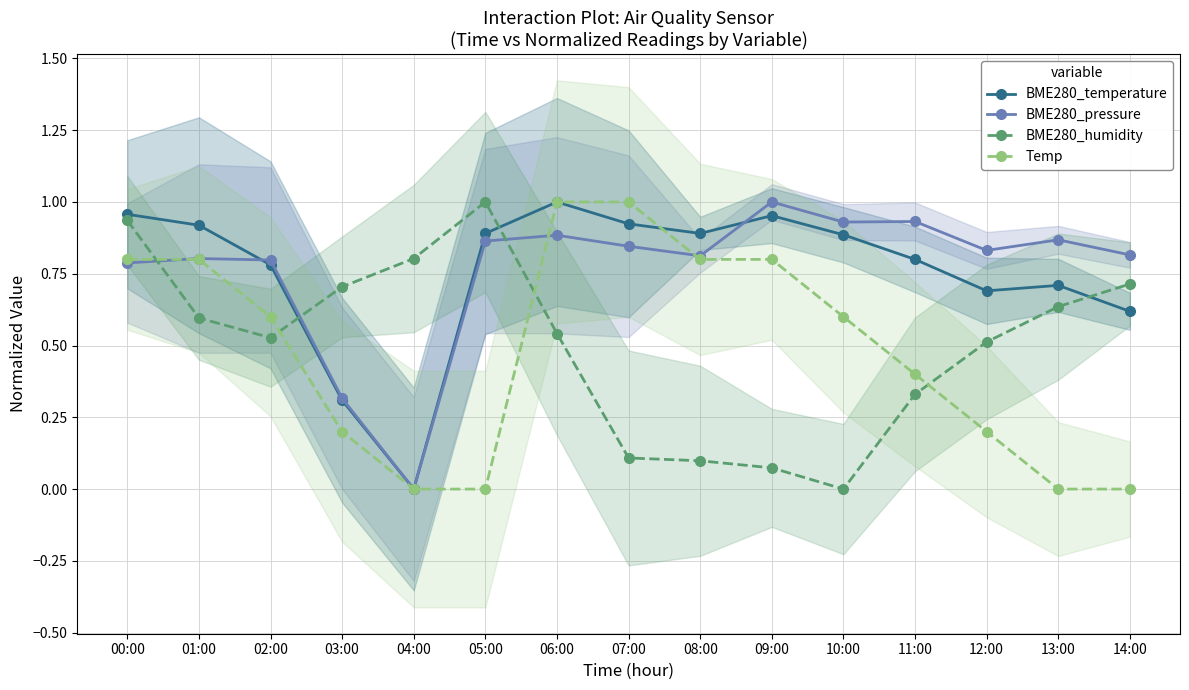

Reading left to right, extract all data points from this chart.

BME280_temperature: 00:00=1.0	01:00=0.9	02:00=0.8	03:00=0.3	04:00=0.0	05:00=0.9	06:00=1.0	07:00=0.9	08:00=0.9	09:00=1.0	10:00=0.9	11:00=0.8	12:00=0.7	13:00=0.7	14:00=0.6
BME280_pressure: 00:00=0.8	01:00=0.8	02:00=0.8	03:00=0.3	04:00=0.0	05:00=0.9	06:00=0.9	07:00=0.8	08:00=0.8	09:00=1.0	10:00=0.9	11:00=0.9	12:00=0.8	13:00=0.9	14:00=0.8
BME280_humidity: 00:00=0.9	01:00=0.6	02:00=0.5	03:00=0.7	04:00=0.8	05:00=1.0	06:00=0.5	07:00=0.1	08:00=0.1	09:00=0.1	10:00=0.0	11:00=0.3	12:00=0.5	13:00=0.6	14:00=0.7
Temp: 00:00=0.8	01:00=0.8	02:00=0.6	03:00=0.2	04:00=0.0	05:00=0.0	06:00=1.0	07:00=1.0	08:00=0.8	09:00=0.8	10:00=0.6	11:00=0.4	12:00=0.2	13:00=0.0	14:00=0.0